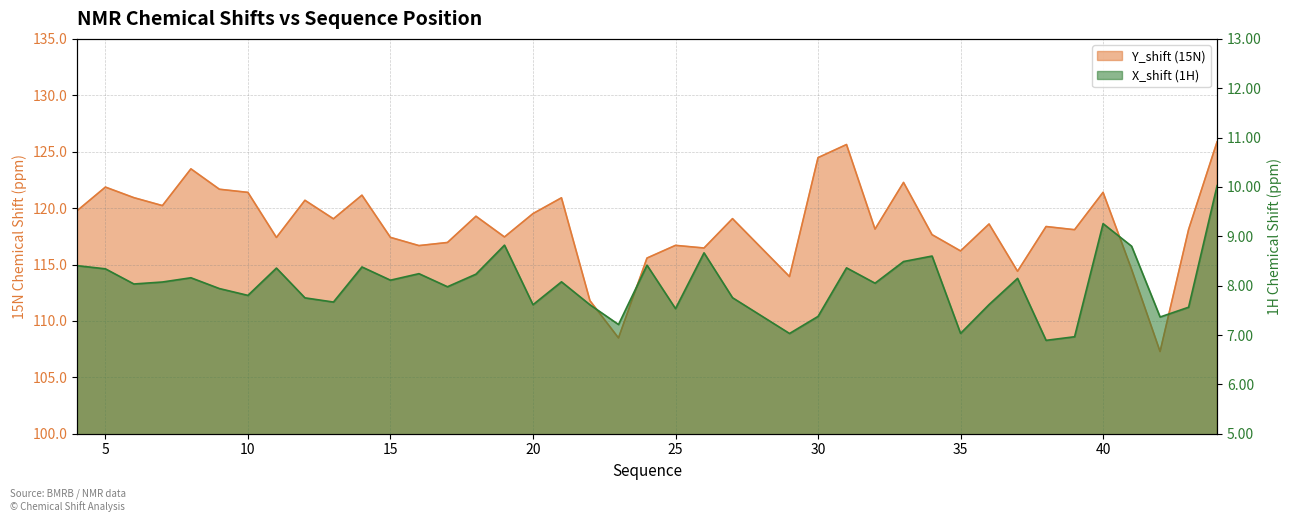

At which category is the sum across all series the highest?

44